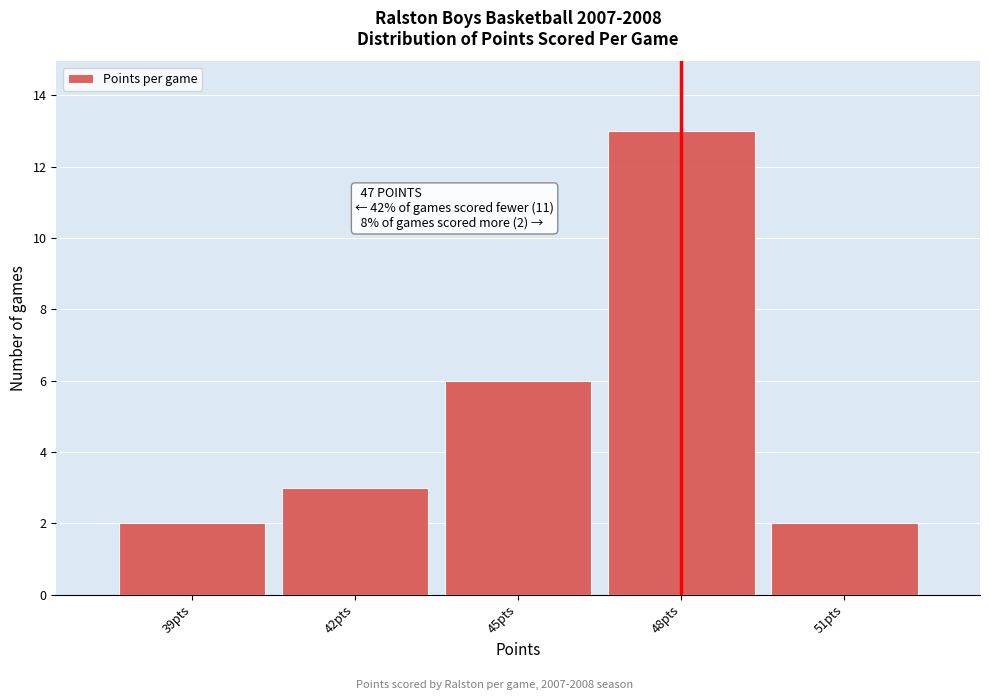

Which range on the x-axis has the tallest bar?

46.5 to 49.5